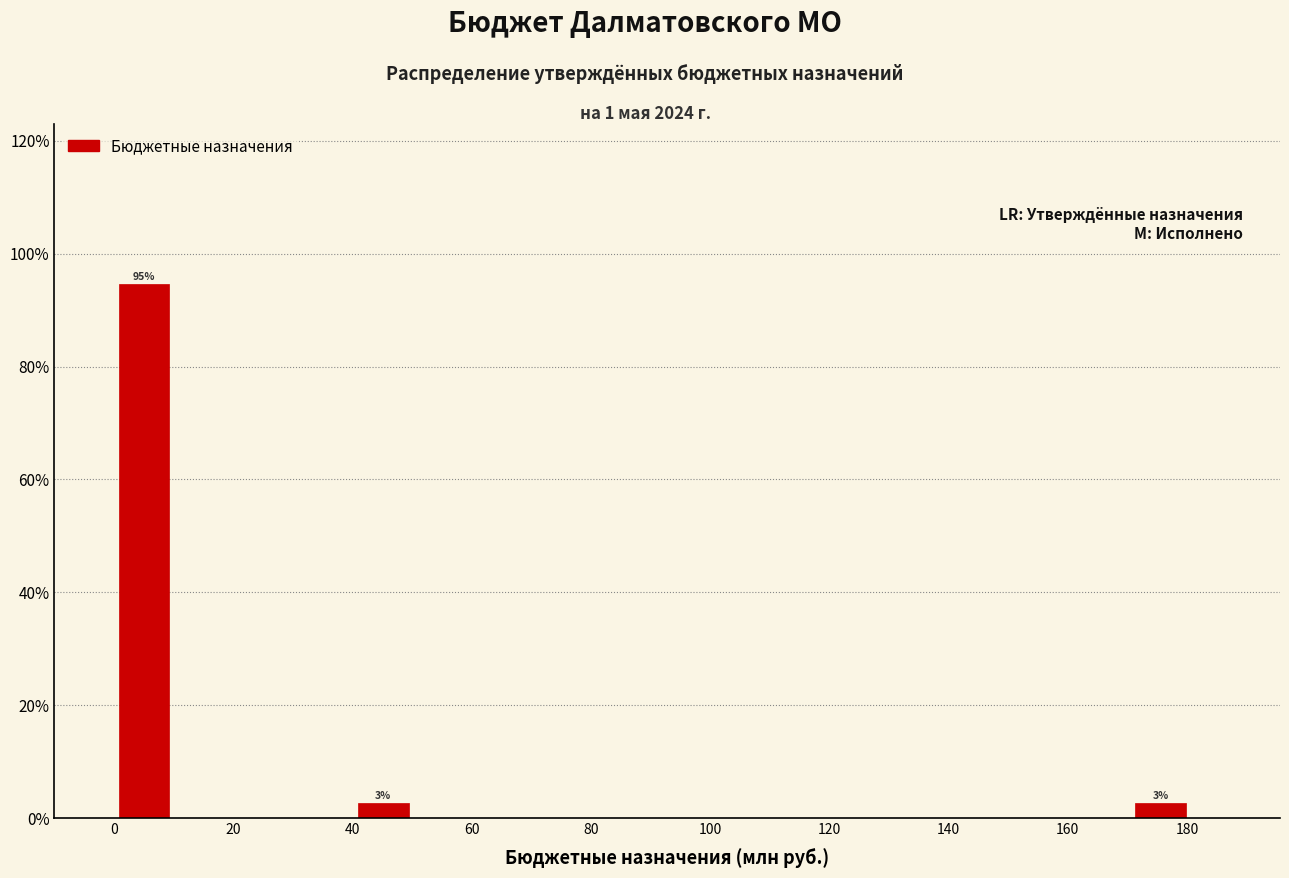

Which range on the x-axis has the tallest bar?

0 to 10